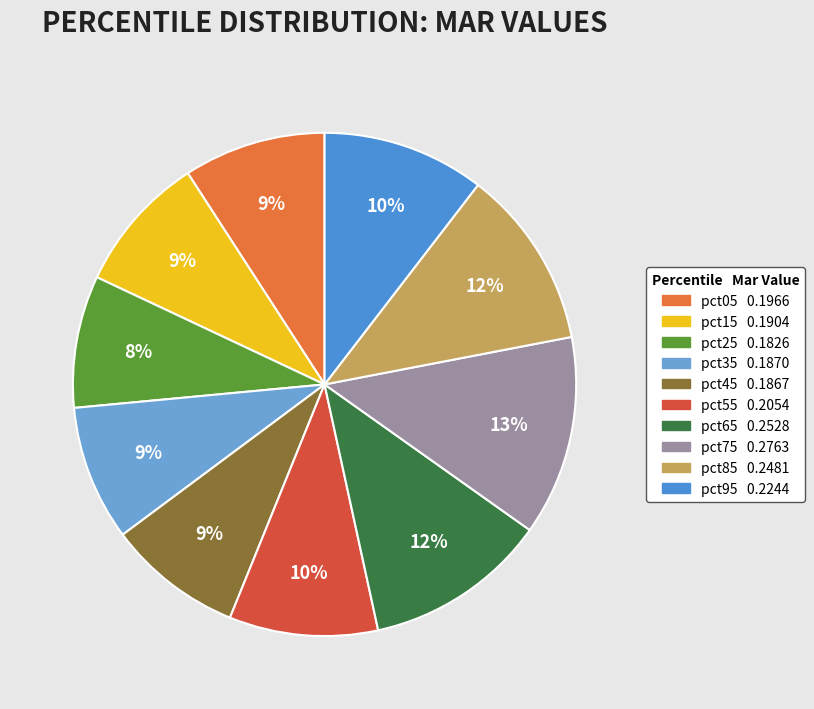

Is there a majority slice in this chart?

No